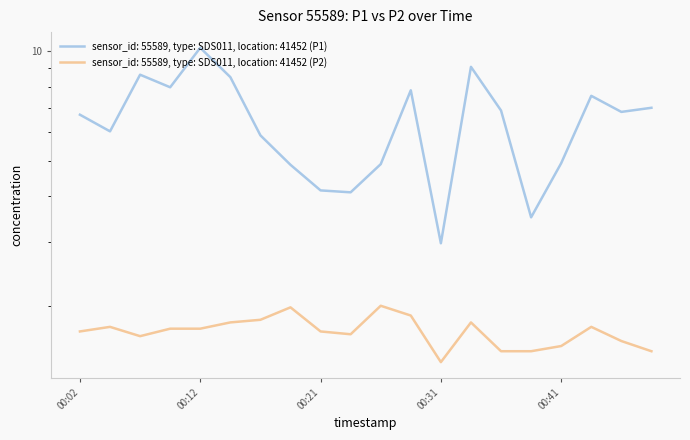

What position from the right is 2023-08-31T00:48:56?

1